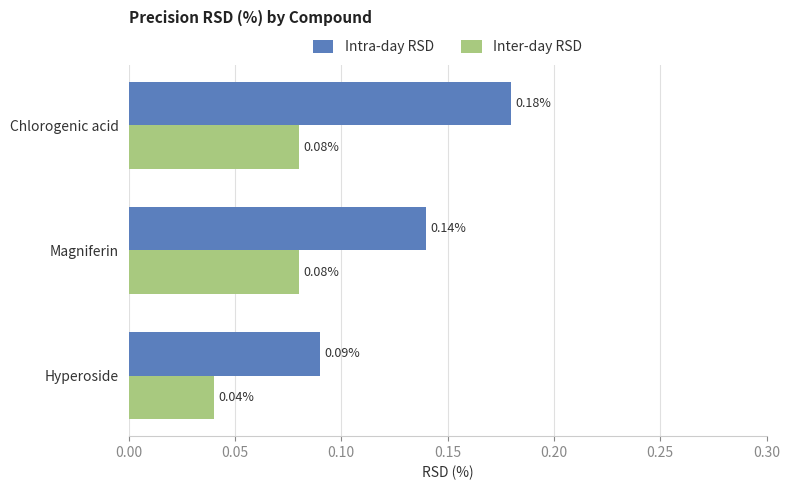

Between Magniferin and Hyperoside, which series saw the biggest shift?

Intra-day RSD